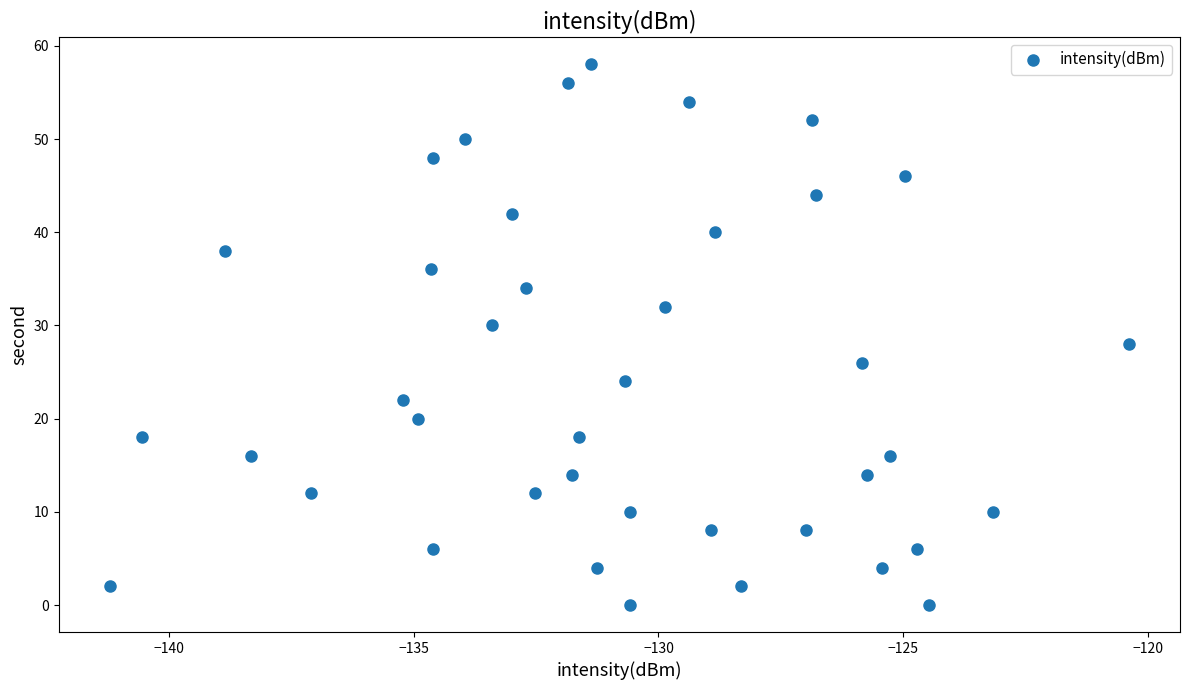

What is the range of Y values (max minus min)?

58